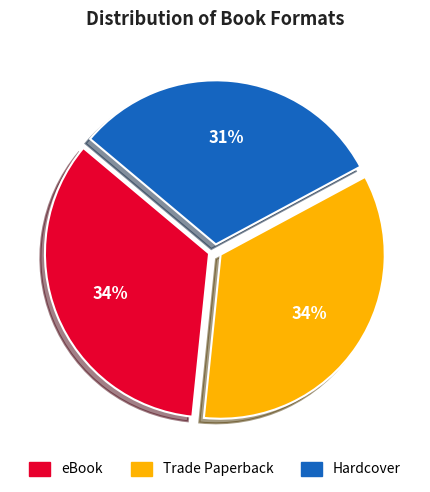

Combined, do Trade Paperback and eBook account for over 50%?

Yes